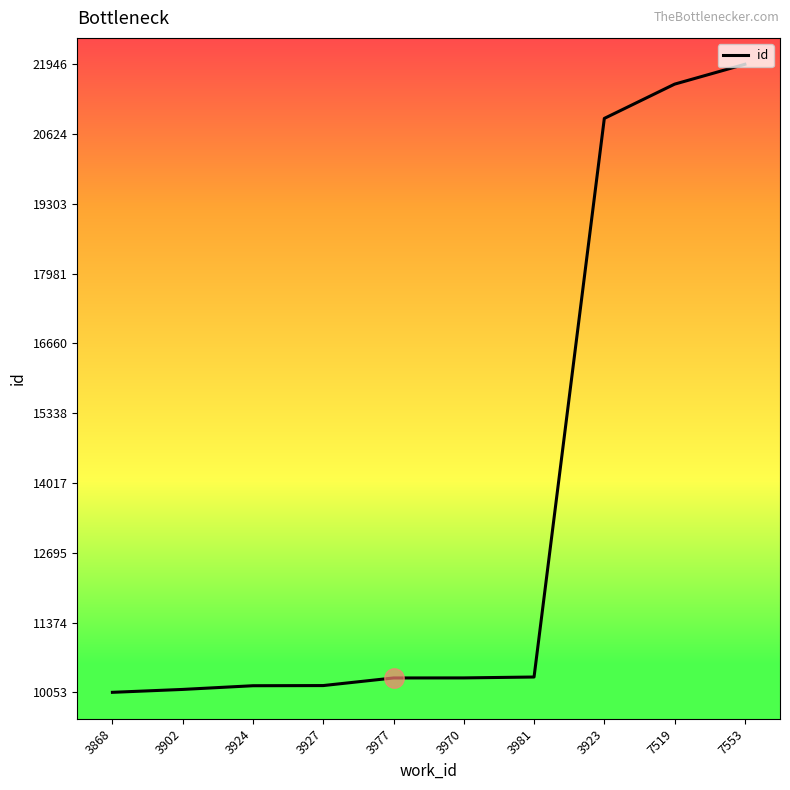

What is the ratio of the value at 7553 to the value at 3927?

2.2